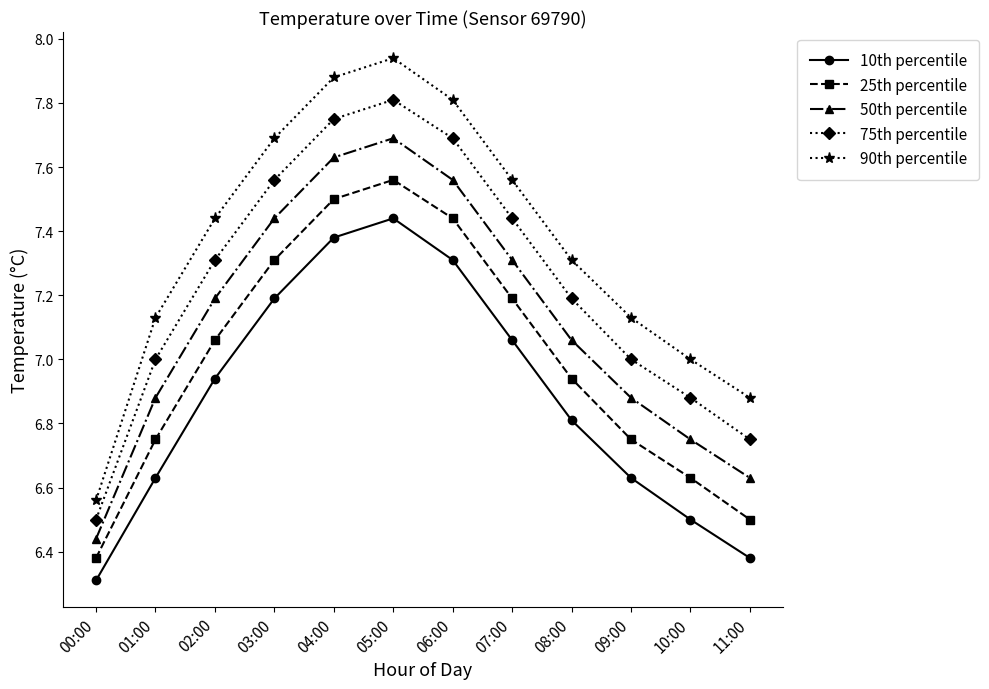

What is the approximate value of 25th percentile at 03:00?

7.3